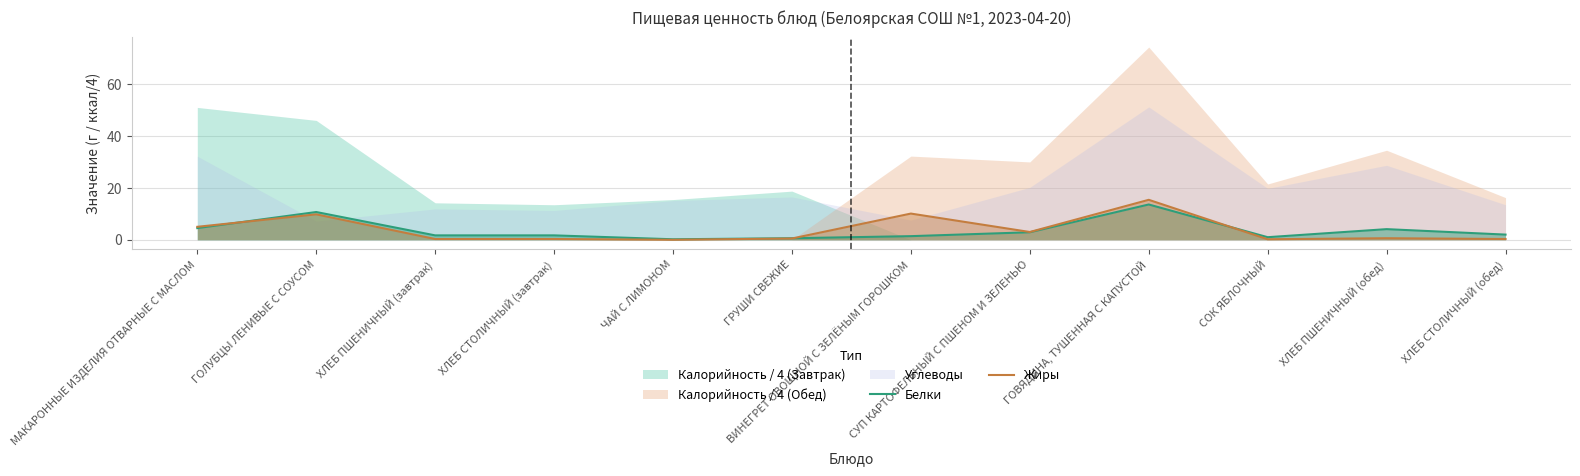

Reading right to left, what are all the values shown in this chart?

Белки: 2.0	4.1	1.0	13.6	2.9	1.4	0.6	0.2	1.7	1.7	10.7	4.5
Жиры: 0.3	0.6	0.2	15.4	3.0	10.1	0.5	0.0	0.3	0.3	9.8	5.0